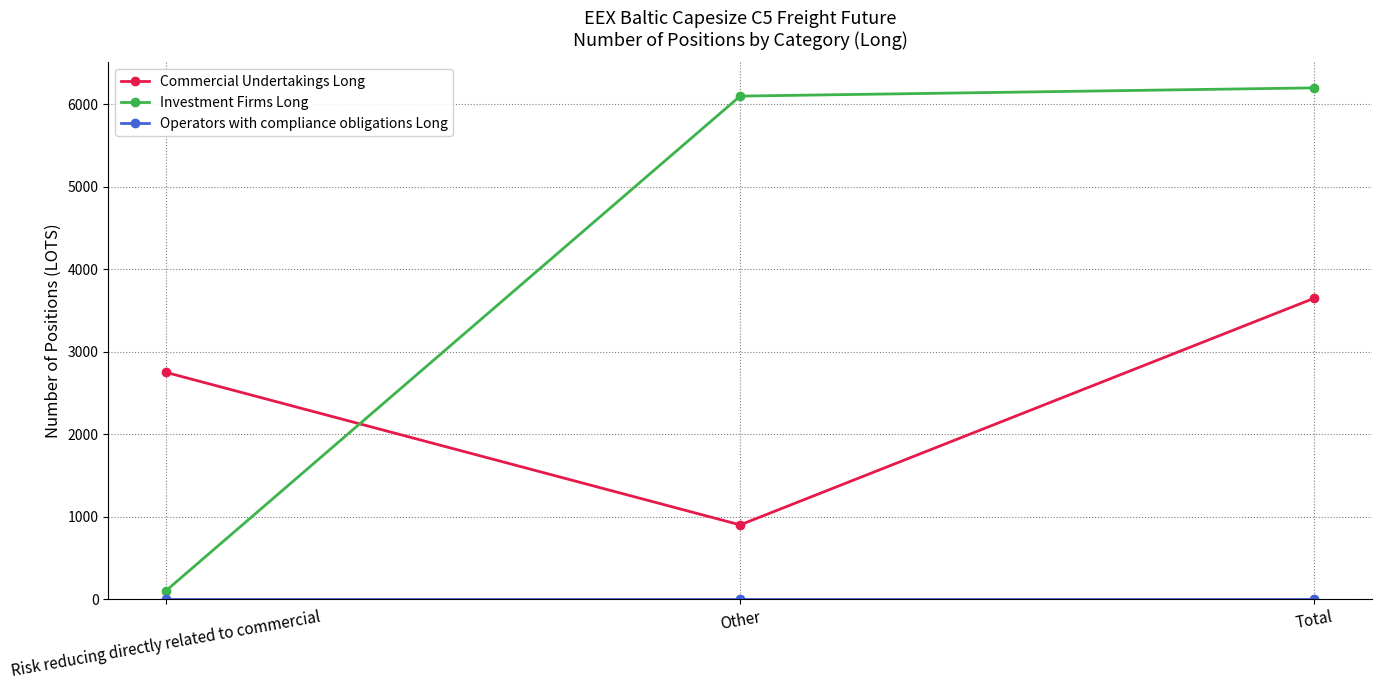

What is the label of the 2nd point from the left?

Other